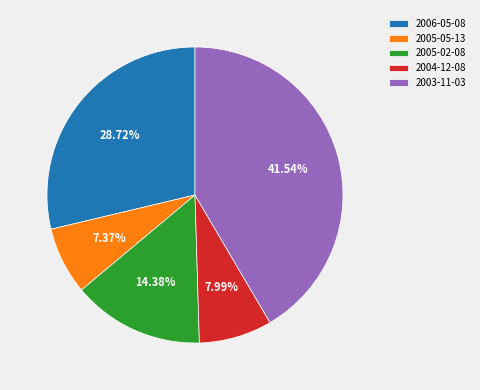

Rank the categories by value from lowest to highest.

2005-05-13, 2004-12-08, 2005-02-08, 2006-05-08, 2003-11-03